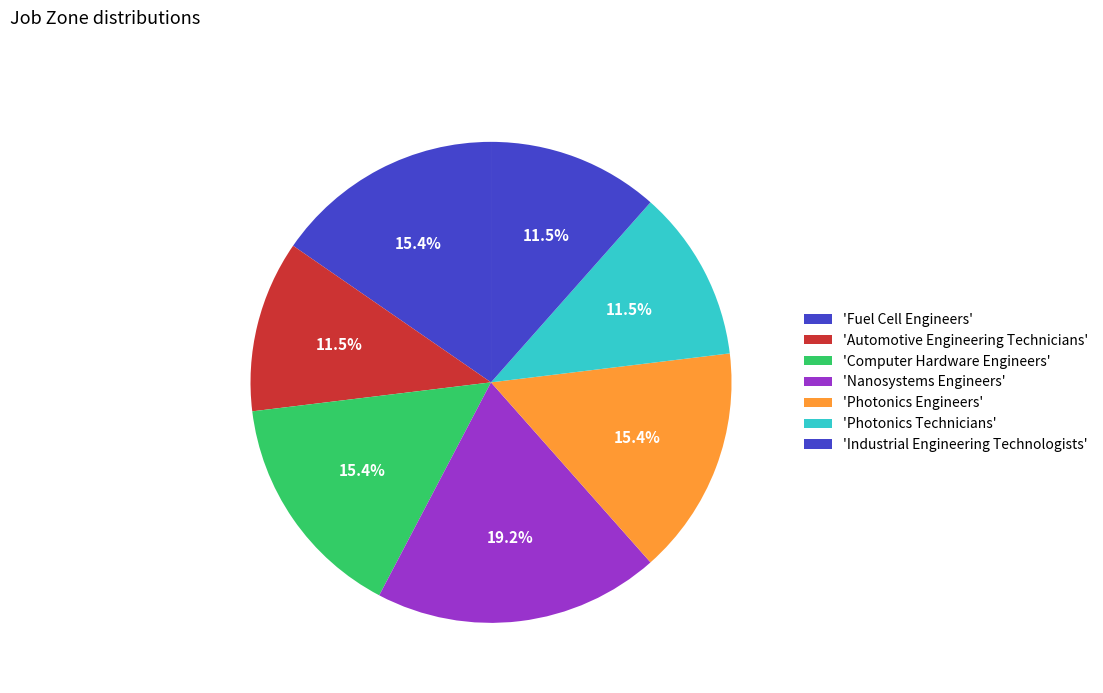

Rank the categories by value from lowest to highest.

Automotive Engineering Technicians, Photonics Technicians, Industrial Engineering Technologists, Fuel Cell Engineers, Computer Hardware Engineers, Photonics Engineers, Nanosystems Engineers